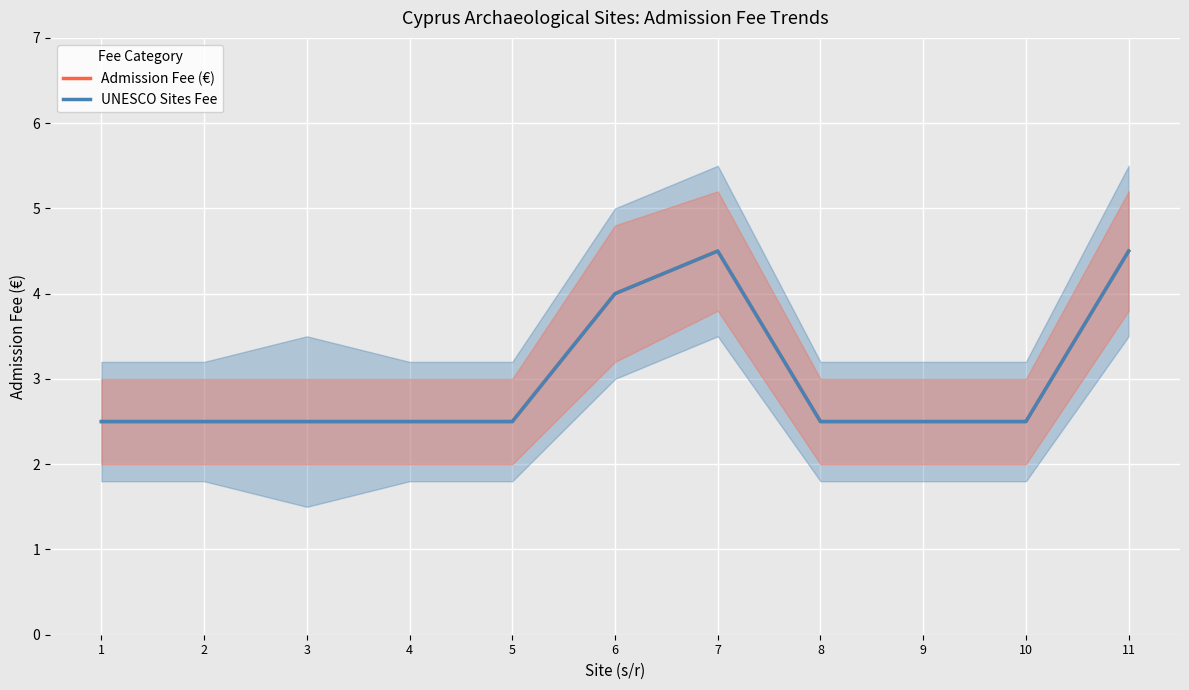

Which series has the widest spread of values?

Admission Fee (€)